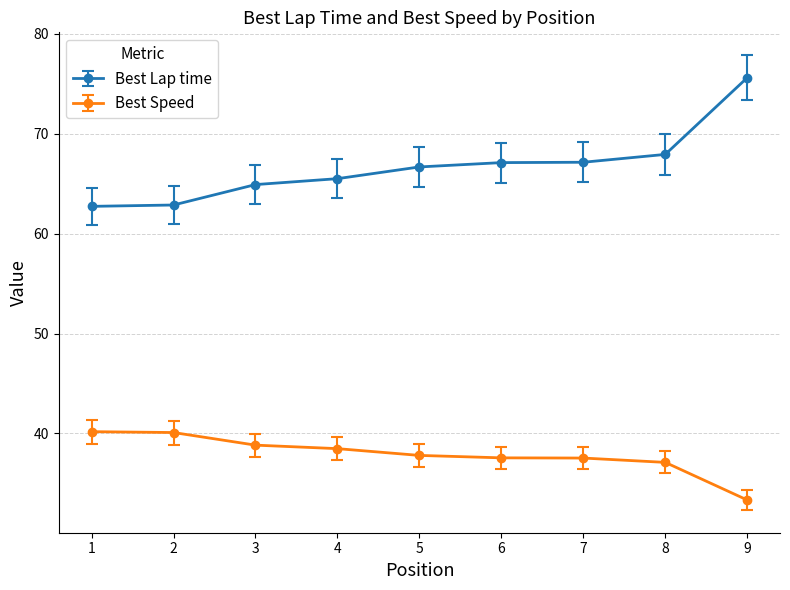

List the series in order of their overall mean, highest first.

Best Lap time, Best Speed